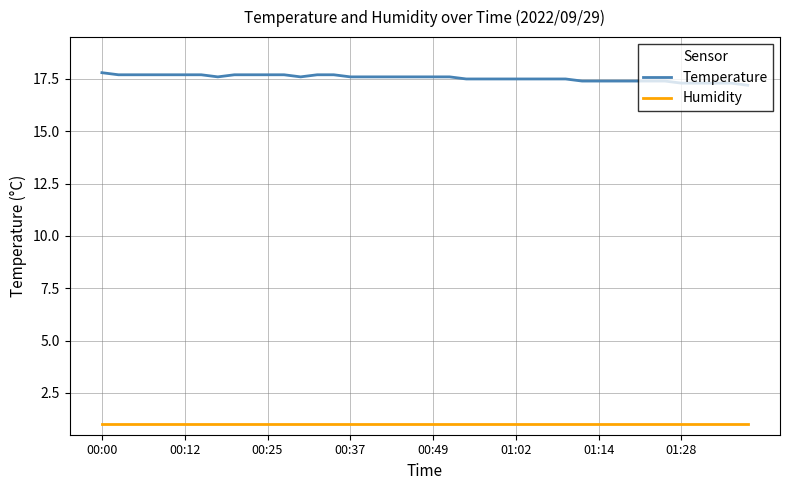

What is the minimum value shown in the chart?

1.0